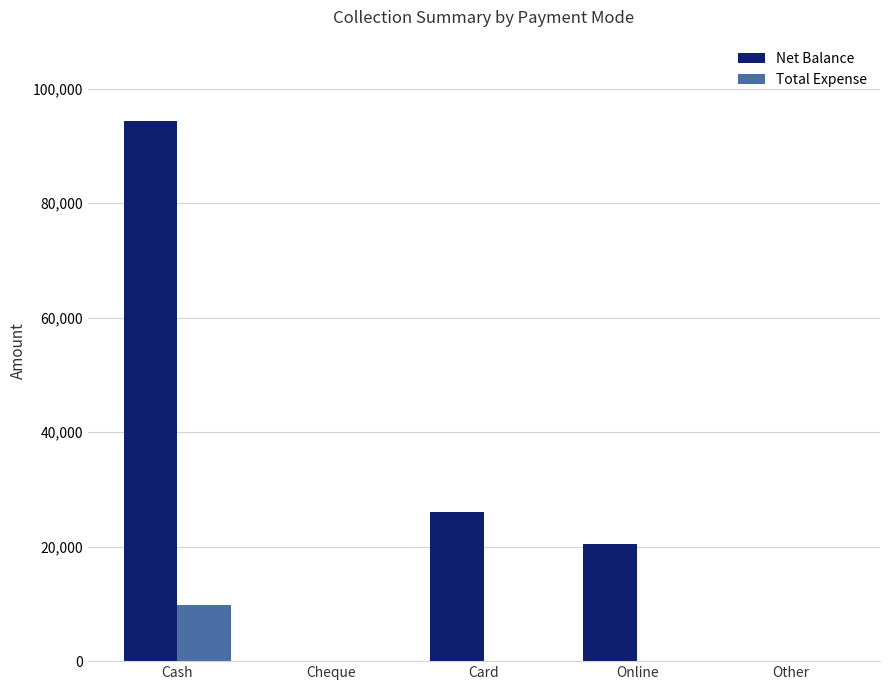

Reading left to right, what are all the values shown in this chart?

Net Balance: 94410	0	26000	20500	0
Total Expense: 9840	0	0	0	0